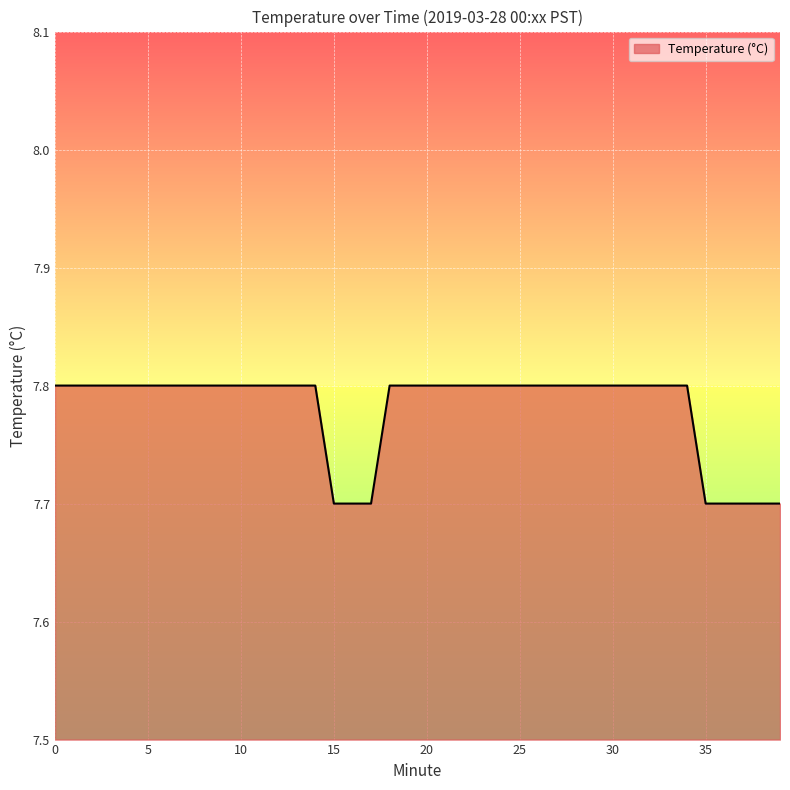

What is the minimum value shown in the chart?

7.7